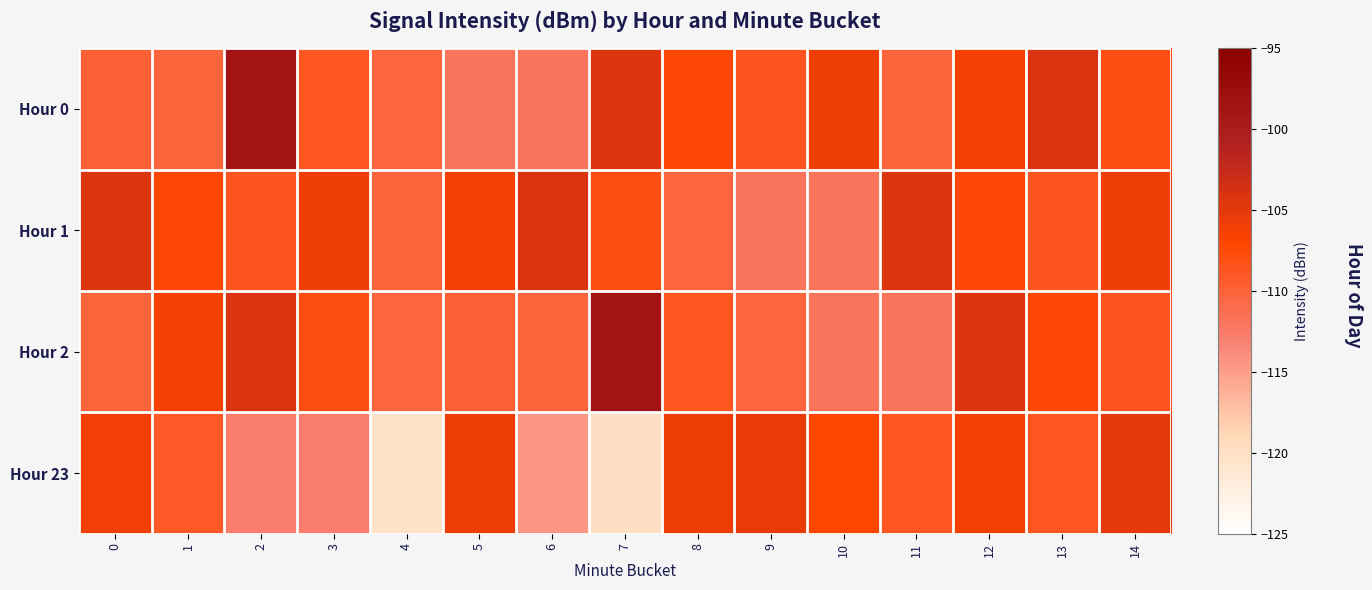

What is the minimum value shown in the chart?

-120.3